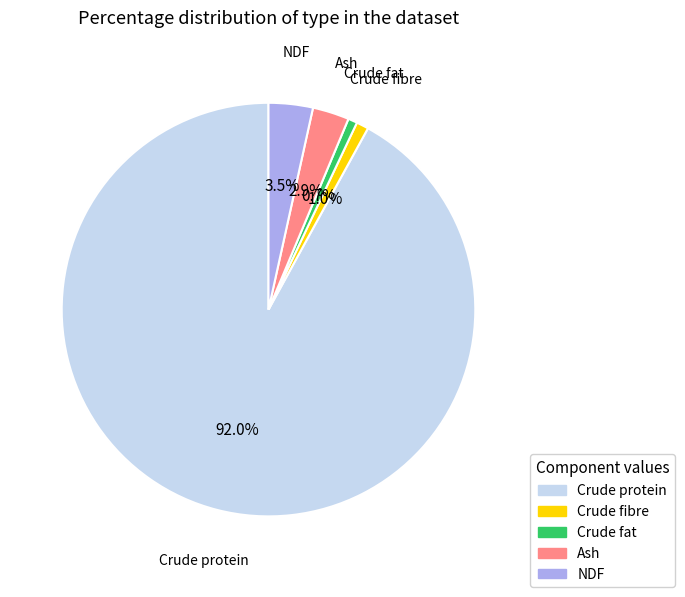

What percentage do Crude fat and Crude fibre together represent?

1.7%